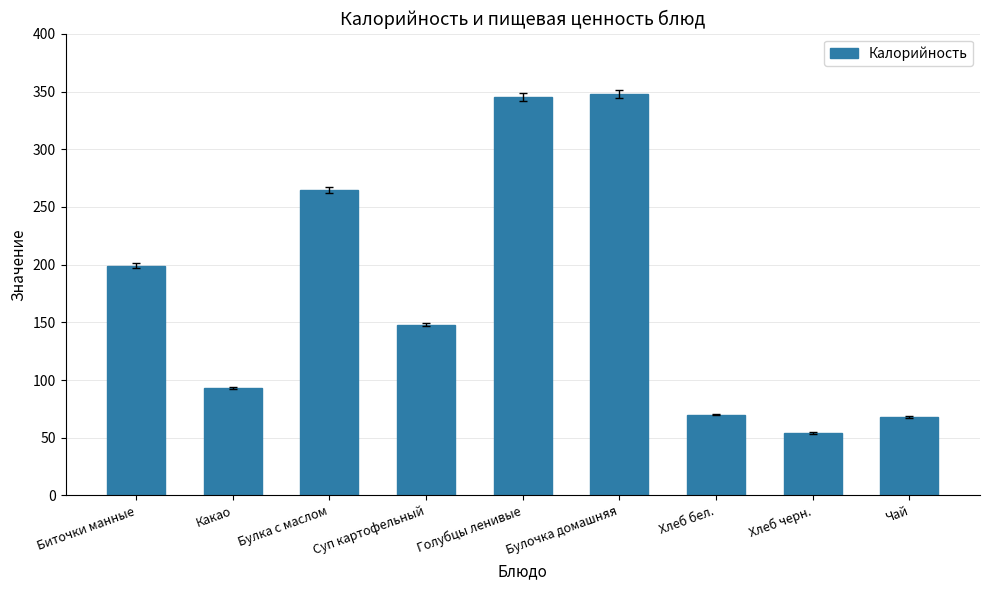

Does the chart contain any negative values?

No